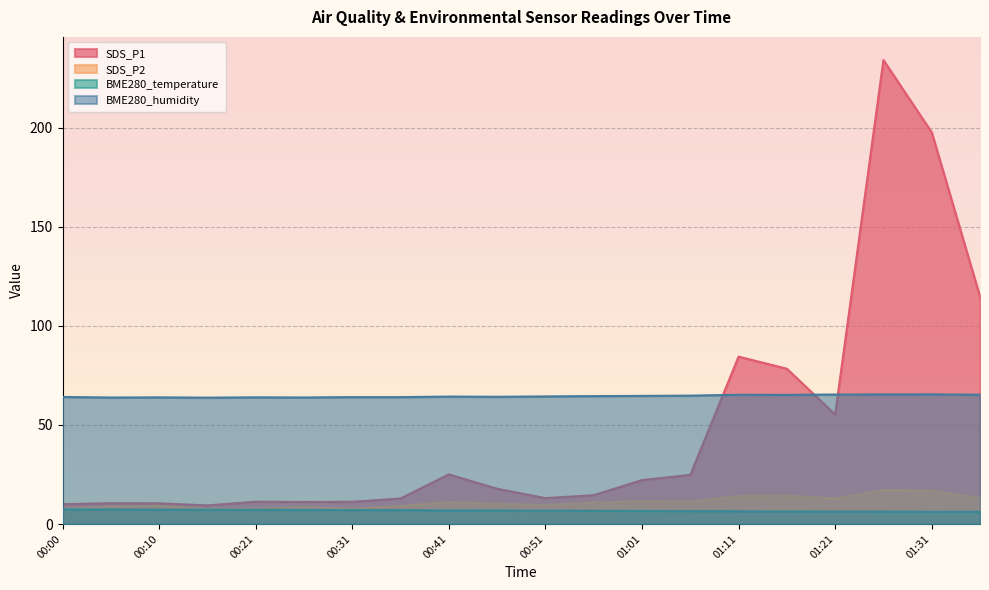

At which category is the sum across all series the highest?

01:26